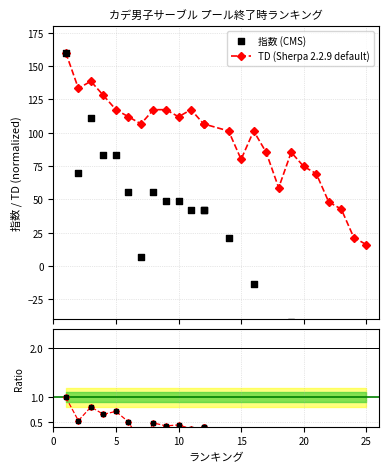

Which series has the largest Y range (max minus min)?

指数 (CMS)